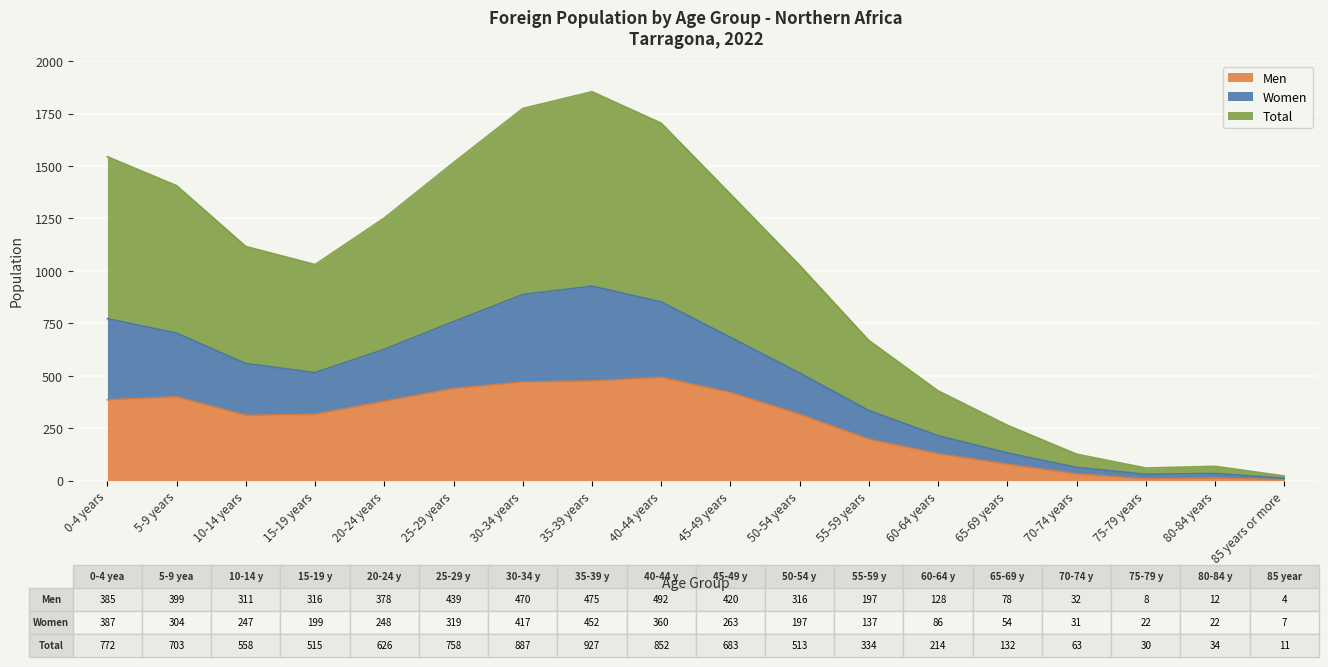

What position from the right is 25-29 years?

13